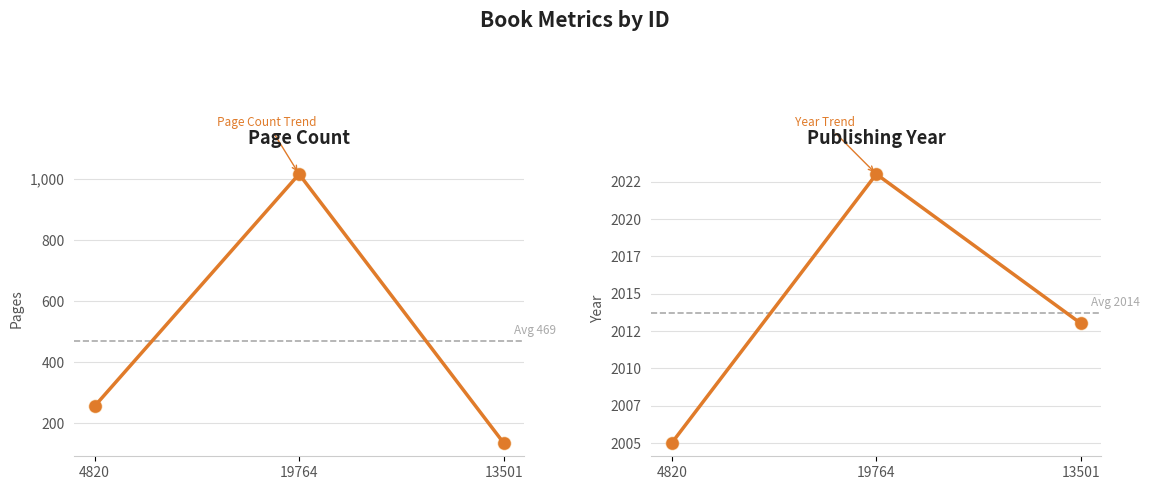

What is the total value across all series at 19764?

3039